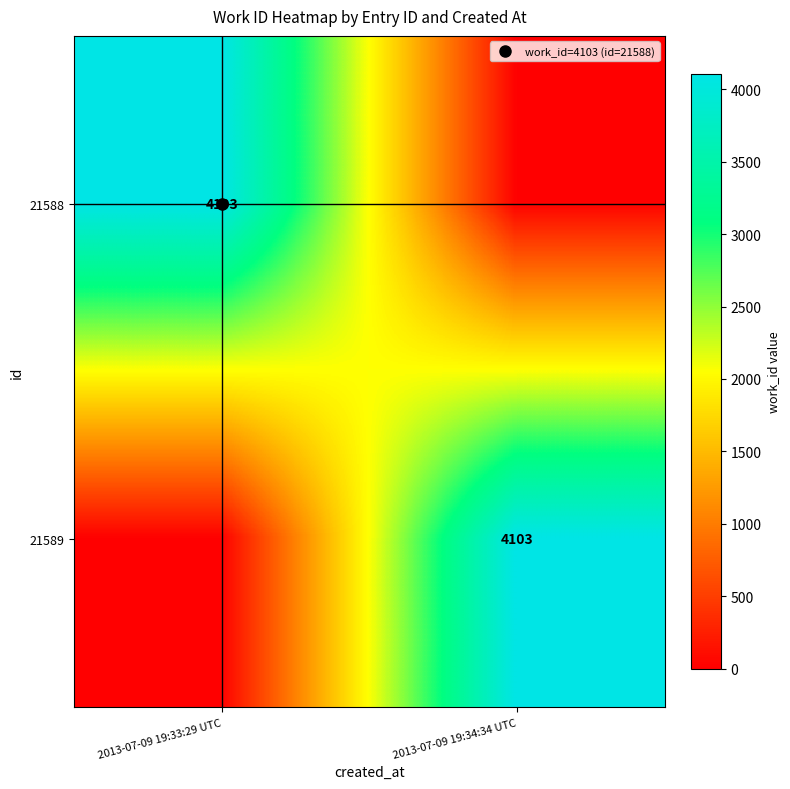

At 2013-07-09 19:34:34 UTC, list the series in order from largest to smallest.

21589, 21588